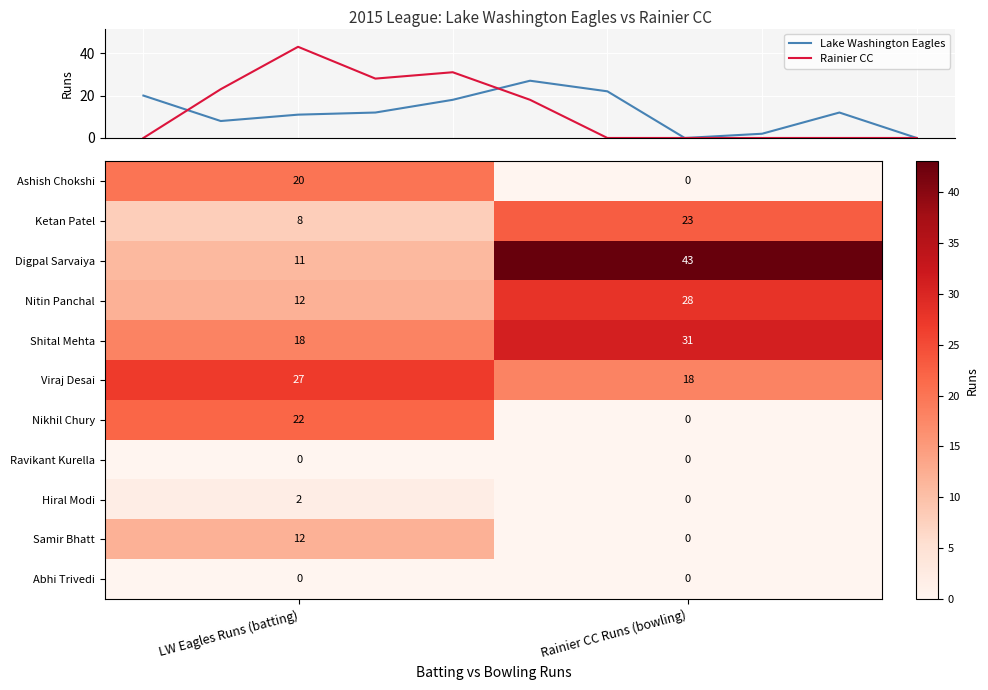

The value of Lake Washington Eagles at Shital Mehta is 8. True or false?

False